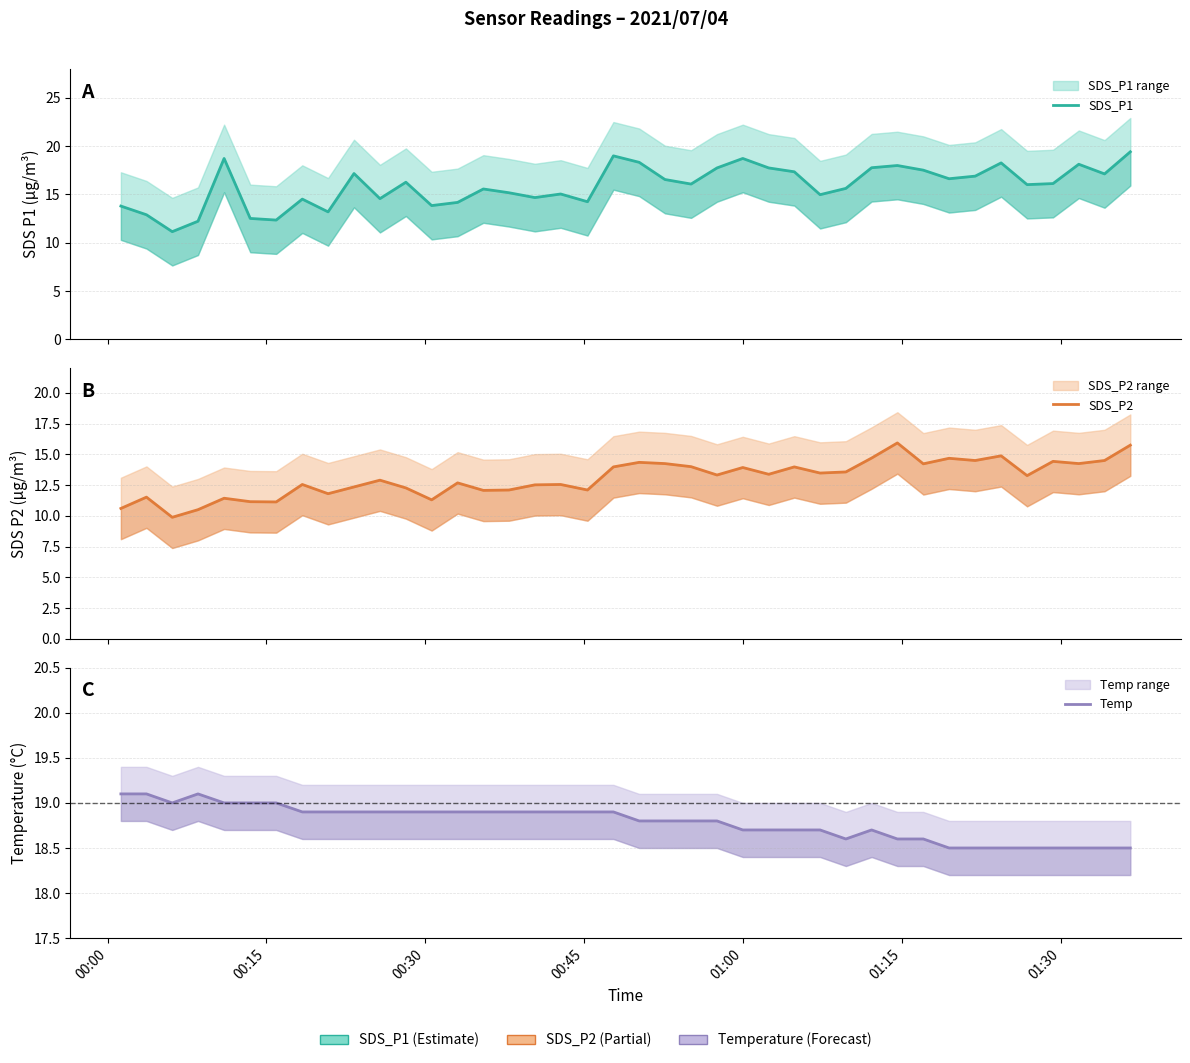

How many distinct data groups are displayed?

3